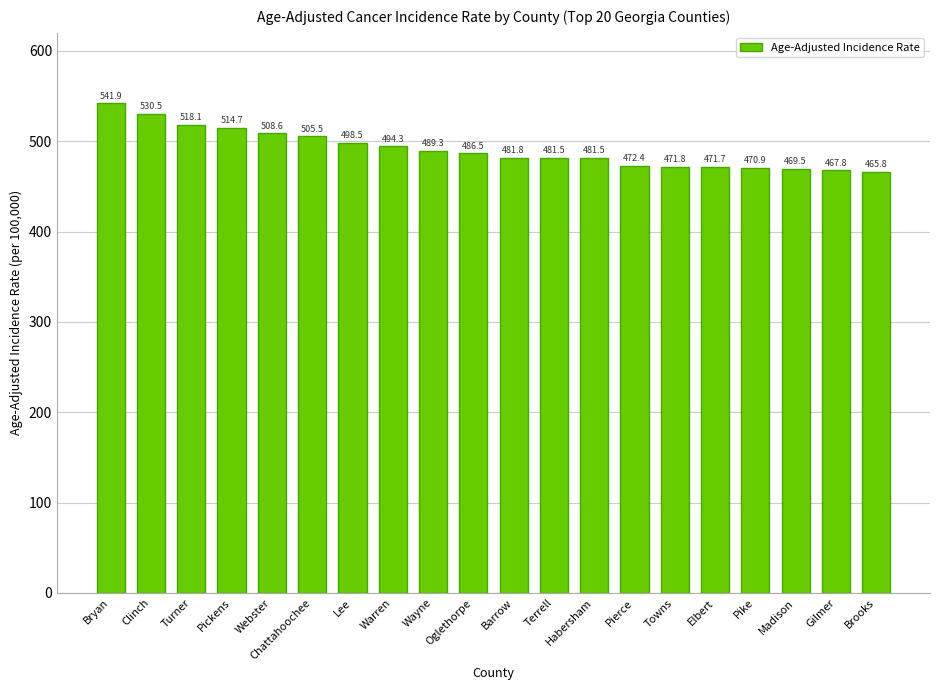

What is the difference between the second highest and minimum values?

64.7